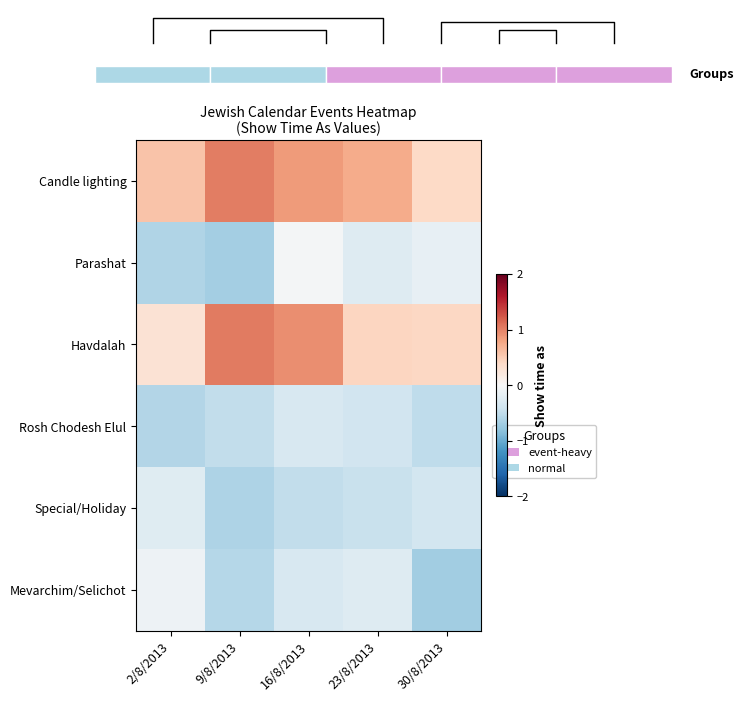

At how many categories does at least one series exceed 0?

5